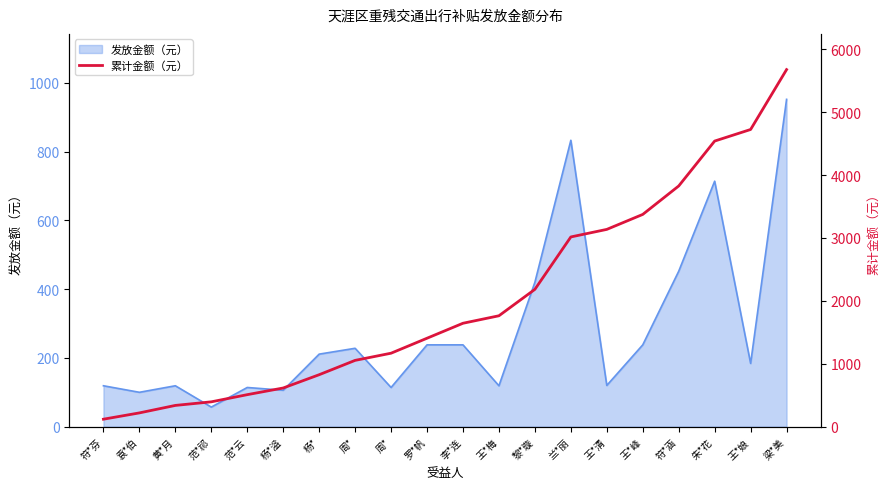

Reading left to right, extract all data points from this chart.

119	219	338	395	509	615	826	1054	1168	1406	1644	1763	2183	3016	3136	3374	3826	4540	4724	5676